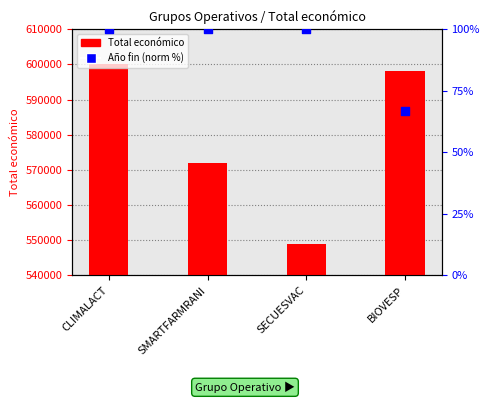

Which series contains the lowest Y value?

Año finalización (norm %)